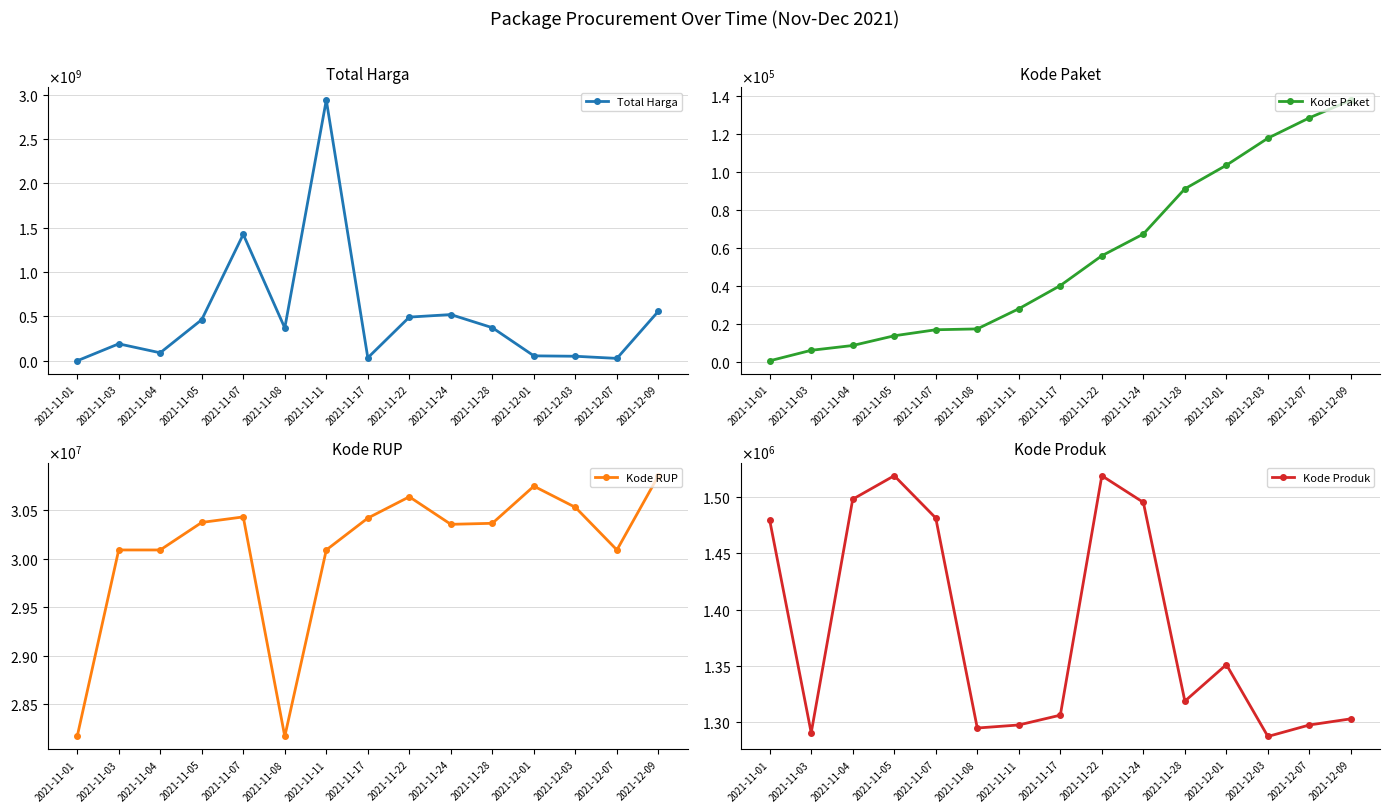

What is the lowest value of the Kode Paket series?

464